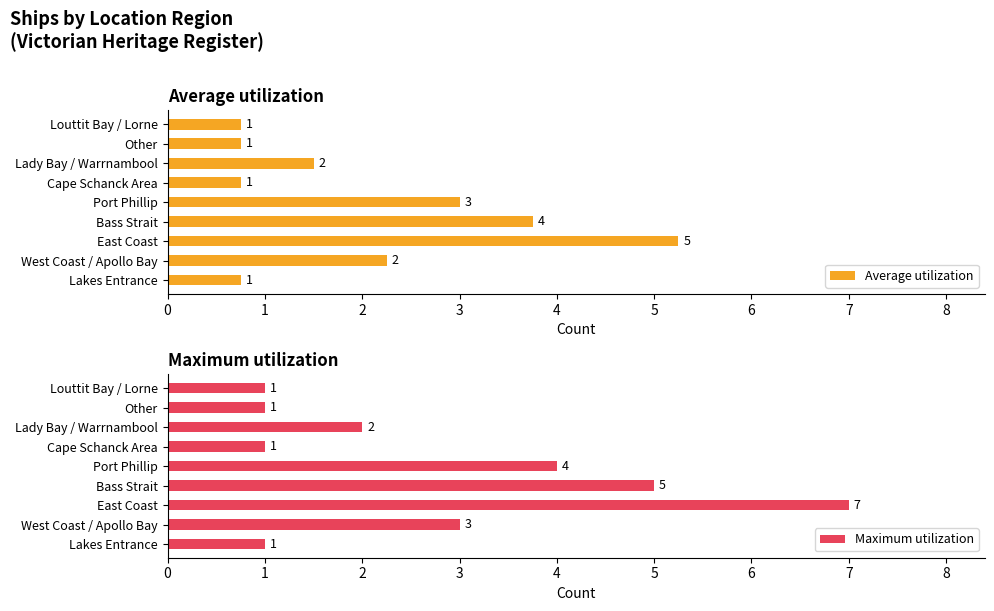

The Maximum utilization series shows 0.4 at Lady Bay / Warrnambool. True or false?

False